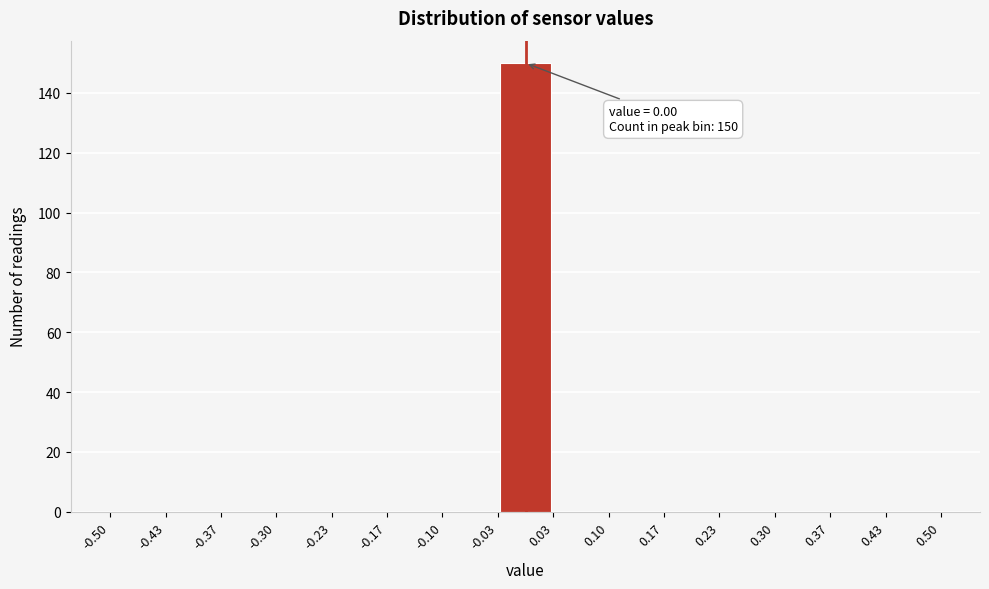

Over which range of the x-axis is the bar tallest?

-0.03 to 0.03